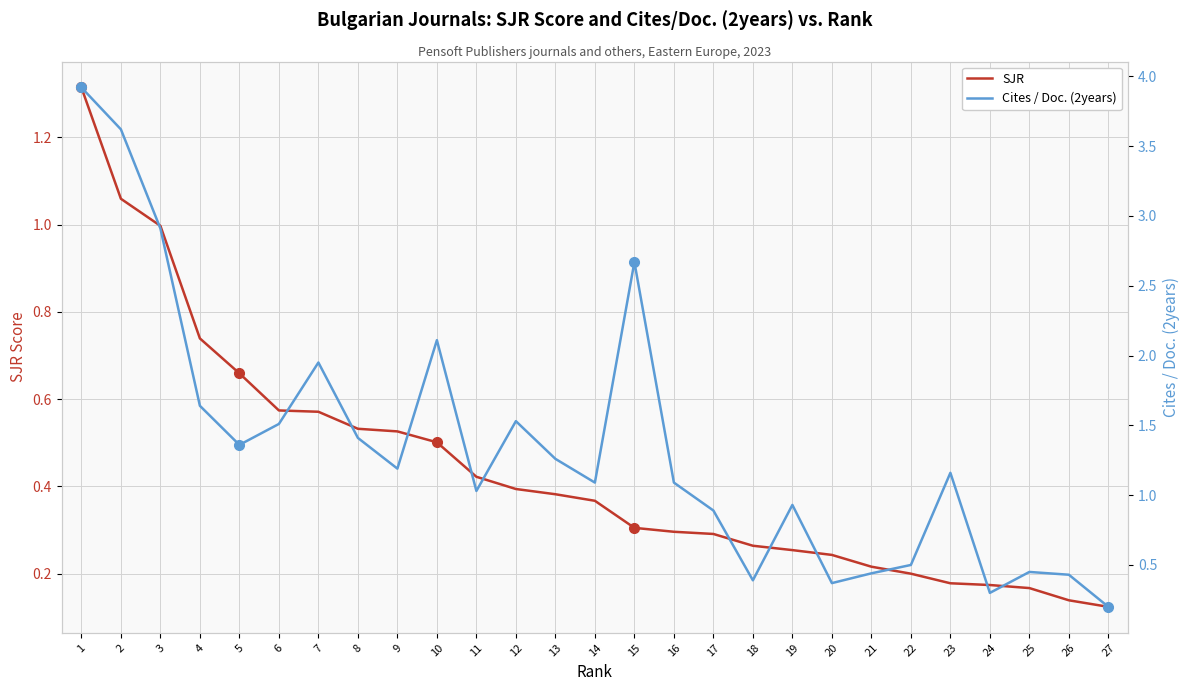

What is the value of the Cites / Doc. (2years) point at the 6th from the left?

1.5